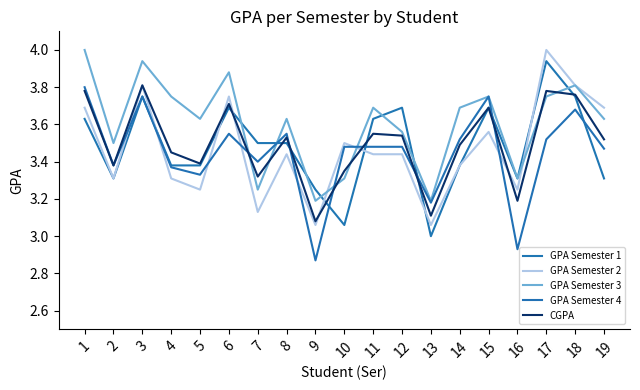

At which category is the sum across all series the highest?

3